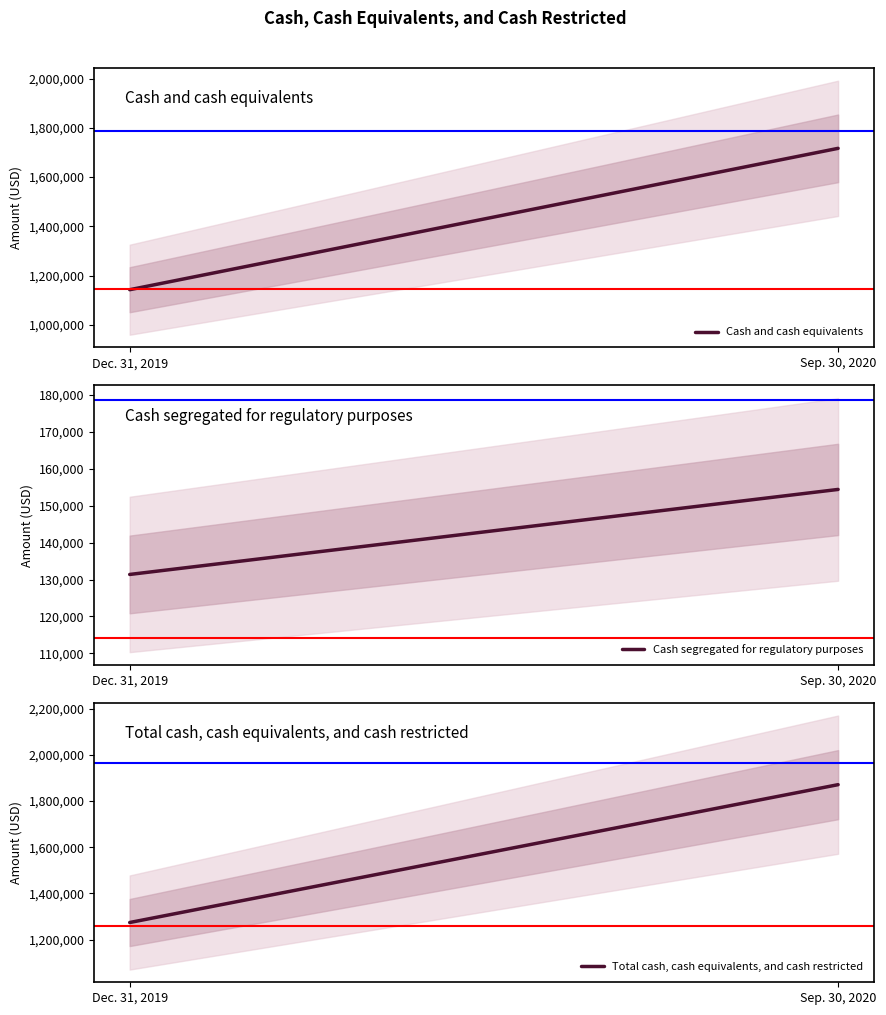

The value of Cash segregated for regulatory purposes at Dec. 31, 2019 is 131374. True or false?

True